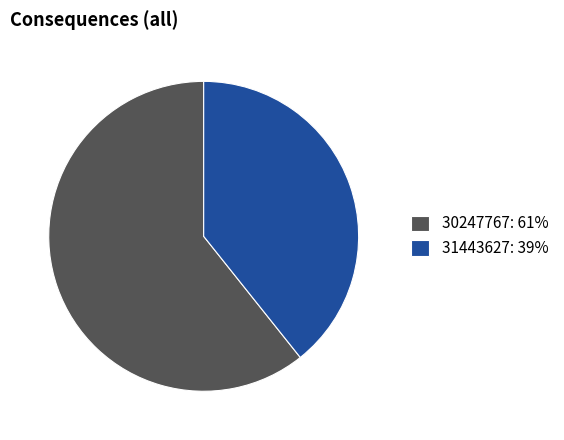

Is 31443627 the majority of the pie?

No